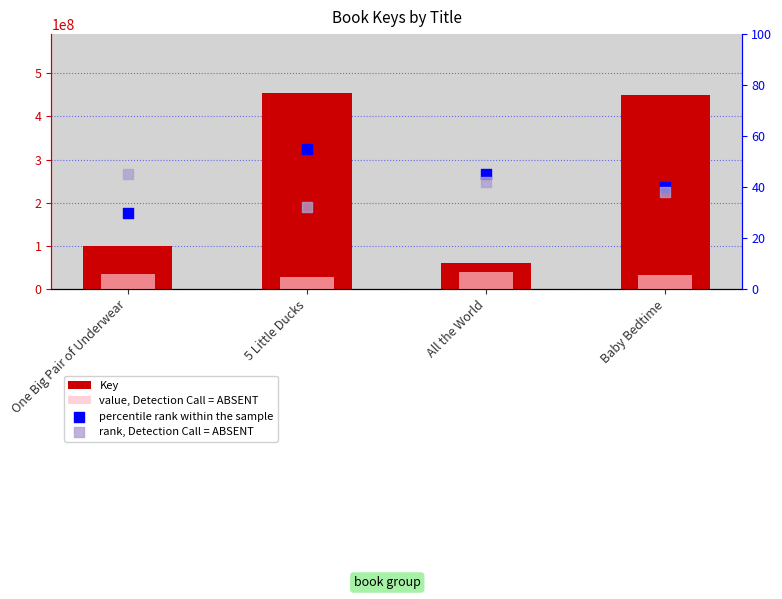

Is the value of percentile rank within the sample at Baby Bedtime greater than the value of value, Detection Call = ABSENT at Baby Bedtime?

No